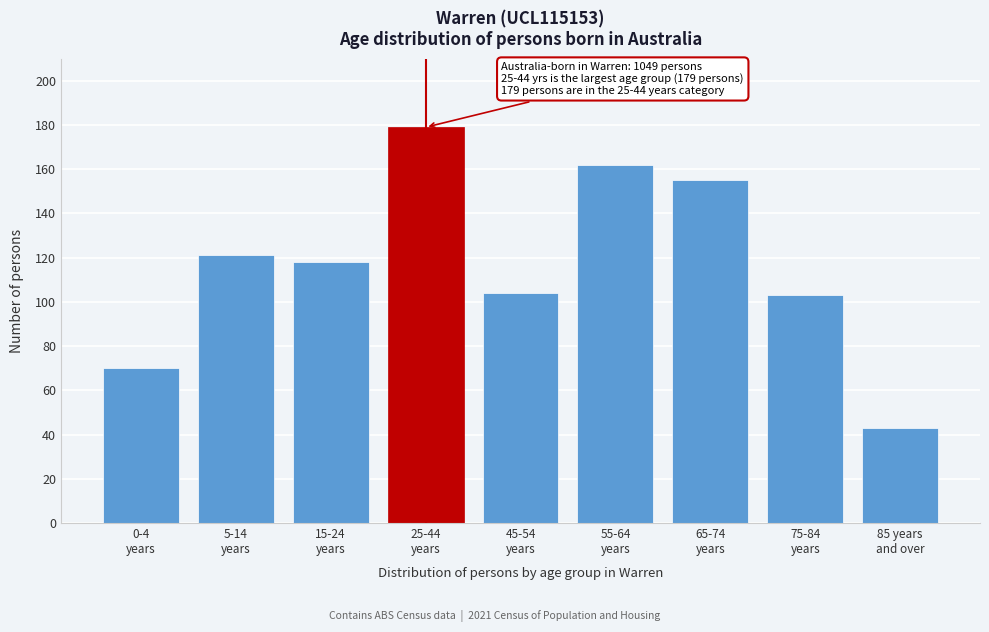

Reading left to right, transcribe all the data shown in this chart.

70	121	118	179	104	162	155	103	43